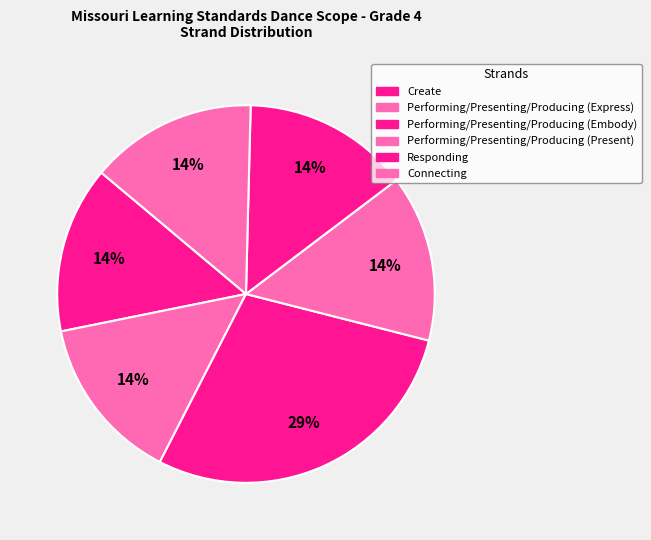

To the nearest percent, what percentage of the pie is Performing/Presenting/Producing (Express)?

14%